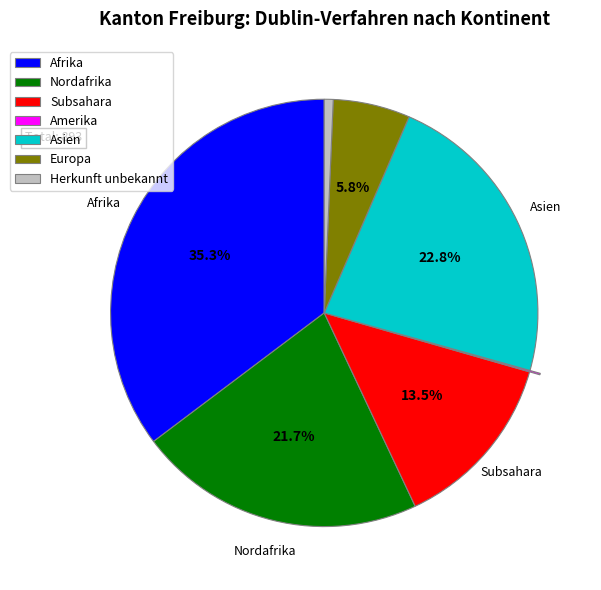

The Europa slice represents 6% of the pie. True or false?

True